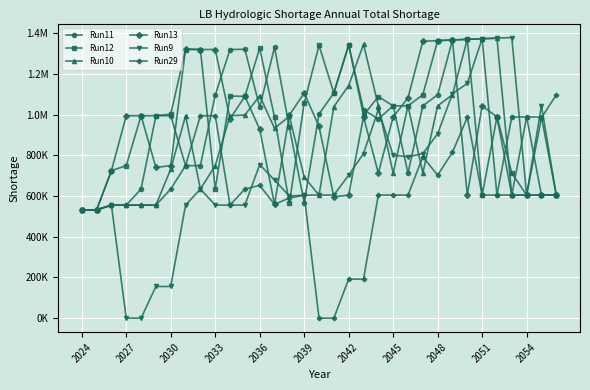

Reading right to left, extract all data points from this chart.

Run11: 605000.0	605000.0	989000.0	989000.0	605000.0	1373432.0	1370445.0	1367313.0	1098000.0	1043500.0	713000.0	1043500.0	979000.0	1024408.0	1342498.0	1107172.4	1002842.0	568086.4	937718.4	1330955.0	1037526.4	1321538.0	1320500.0	1096601.0	749672.4	749672.4	995000.0	995000.0	634672.4	555672.4	555672.4	532000.0	532000.0
Run12: 605000.0	605000.0	605000.0	713000.0	989000.0	605000.0	1370445.0	1367313.0	1364150.0	1098000.0	1043500.0	1043500.0	1088908.0	997172.4	1342498.0	1107172.4	1340500.0	1056756.0	563718.4	987627.4	1326354.0	1090172.4	1091412.1	634672.4	1320500.0	1320500.0	1002908.0	995000.0	995000.0	749672.4	724672.4	532000.0	532000.0
Run10: 605000.0	989000.0	989000.0	605000.0	1376273.0	1373432.0	1370445.0	1098000.0	1043500.0	713000.0	1043500.0	713000.0	1043500.0	1346368.0	1143500.0	1039169.6	605000.0	693322.0	992218.4	933127.4	1093026.4	998339.0	995000.0	749672.4	634672.4	995000.0	732672.4	555672.4	555672.4	555672.4	555672.4	532000.0	532000.0
Run13: 605000.0	605000.0	605000.0	605000.0	989000.0	1043500.0	605000.0	1367313.0	1364150.0	1360846.0	1083000.0	989000.0	713000.0	989000.0	605000.0	595908.0	942672.4	1106586.4	997888.0	559127.4	928526.4	1090172.4	980172.4	1320500.0	1320500.0	1323500.1	749672.4	740672.4	995000.0	995000.0	724672.4	532000.0	532000.0
Run9: 605000.0	1043500.0	605000.0	1379080.0	1376273.0	1373432.0	1153500.0	1103669.6	906041.0	809000.0	793000.0	801000.0	1024716.0	809000.0	703000.0	605000.0	605000.0	604414.0	600046.0	678455.0	754762.0	555672.4	555672.4	555672.4	634672.4	555672.4	155672.4	155672.4	0.0	0.0	555672.4	532000.0	532000.0
Run29: 1098000.0	984669.6	605000.0	605000.0	605000.0	605000.0	987041.0	815521.1	703000.0	793000.0	605000.0	605000.0	605000.0	192000.0	192000.0	0.0	0.0	604414.0	590954.0	559127.4	652526.4	634672.4	555672.4	995000.0	995000.0	749672.4	634672.4	555672.4	555672.4	555672.4	555672.4	532000.0	532000.0